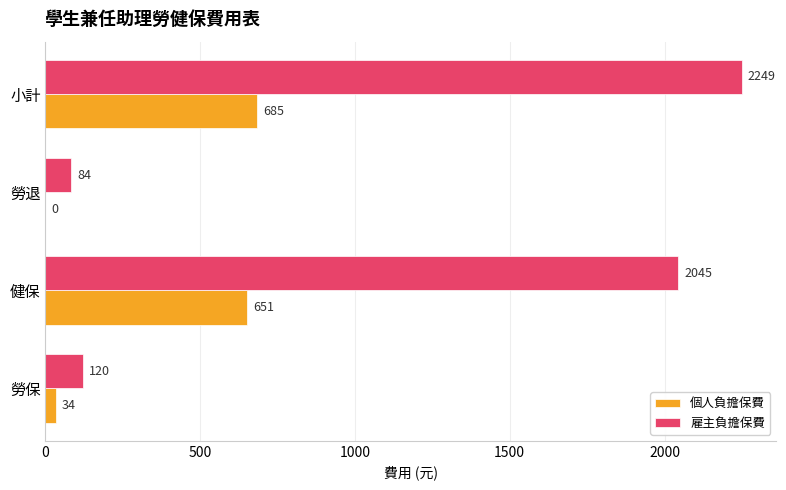

What value does the 雇主負擔保費 series have at 健保?

2045